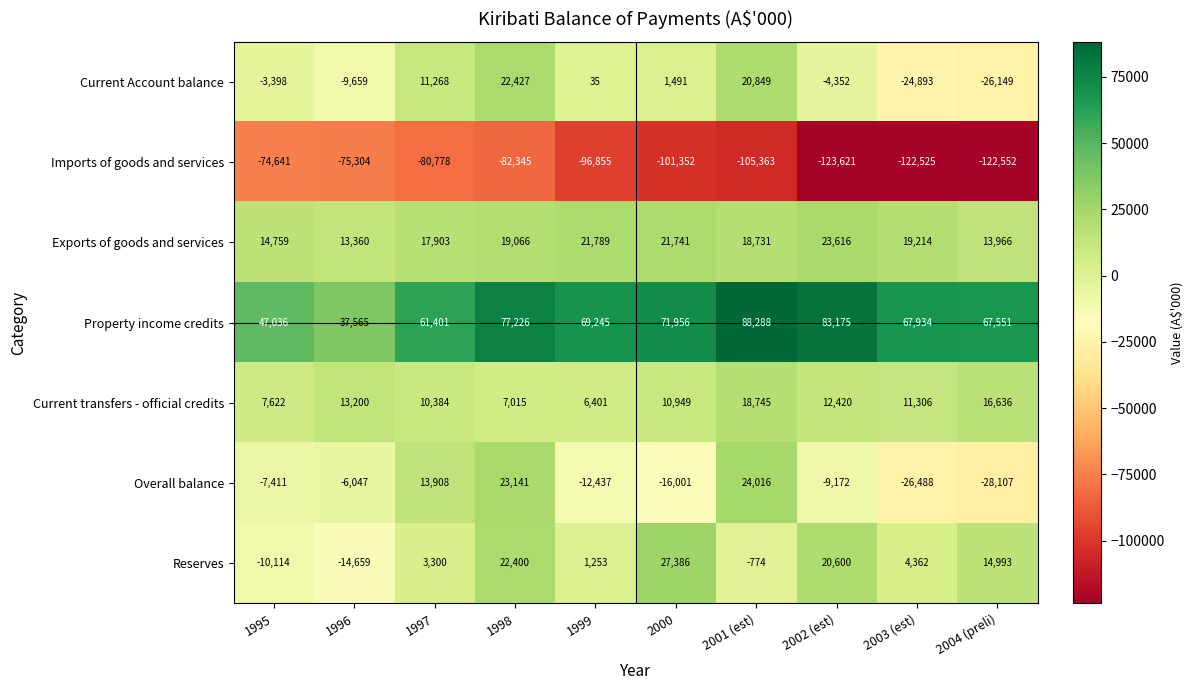

What is the difference between the Imports of goods and services values at 2000 and 1996?

26048